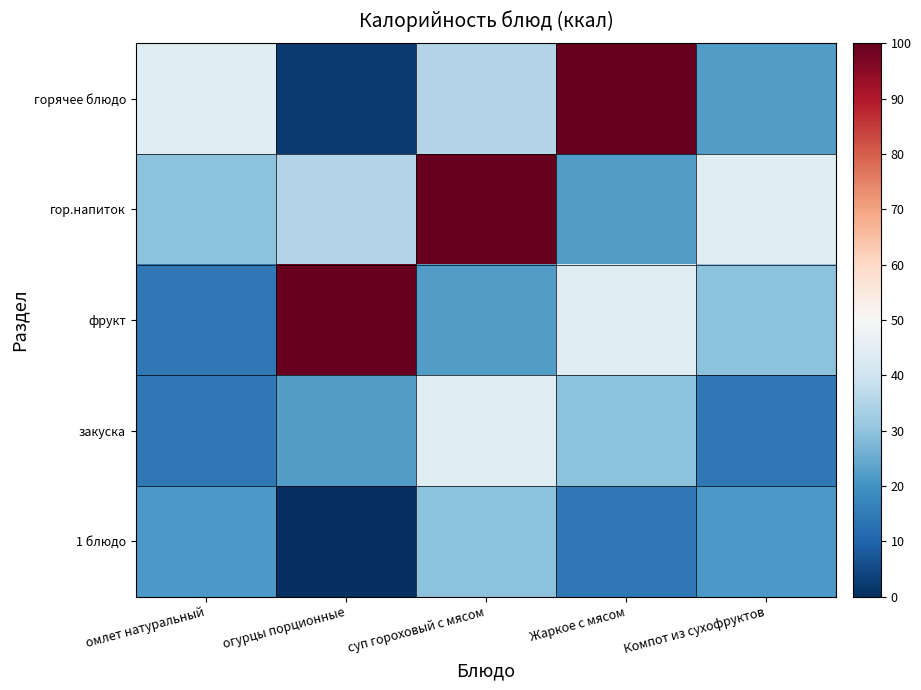

Rank the series at Компот из сухофруктов from lowest to highest value.

закуска, 1 блюдо, горячее блюдо, фрукт, гор.напиток